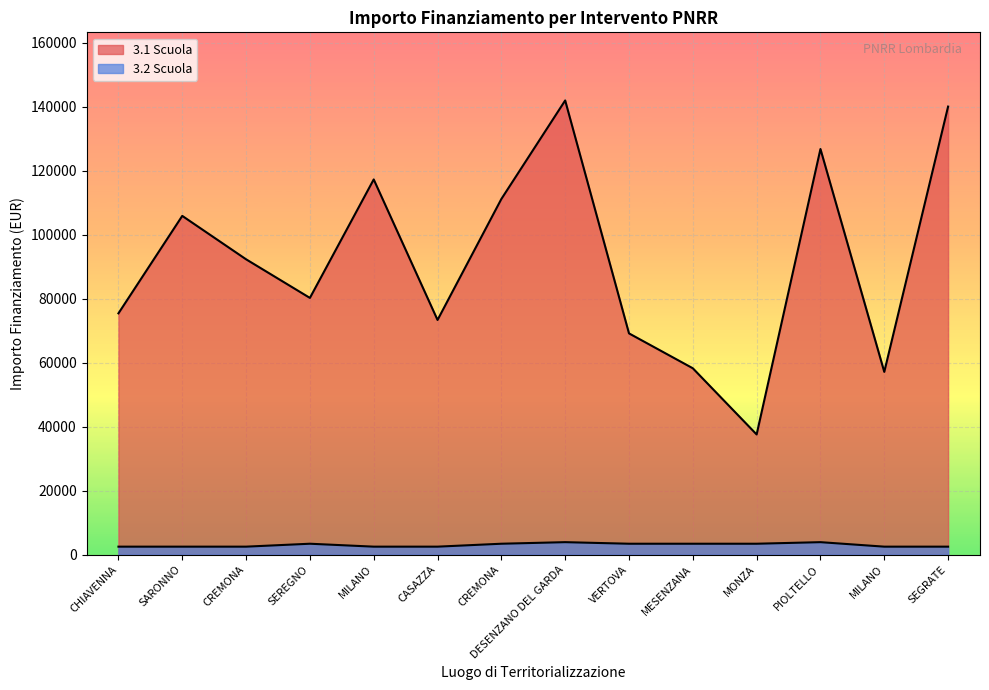

What is the value of the 3.2 Scuola point at the 2nd from the left?

2498.0